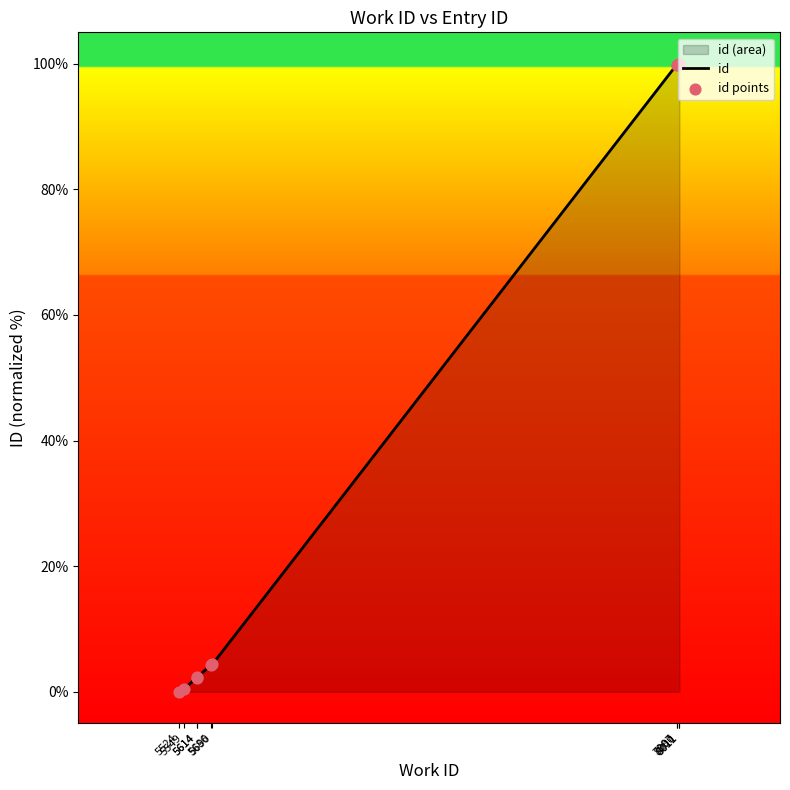

Which series has the widest spread of Y values?

id